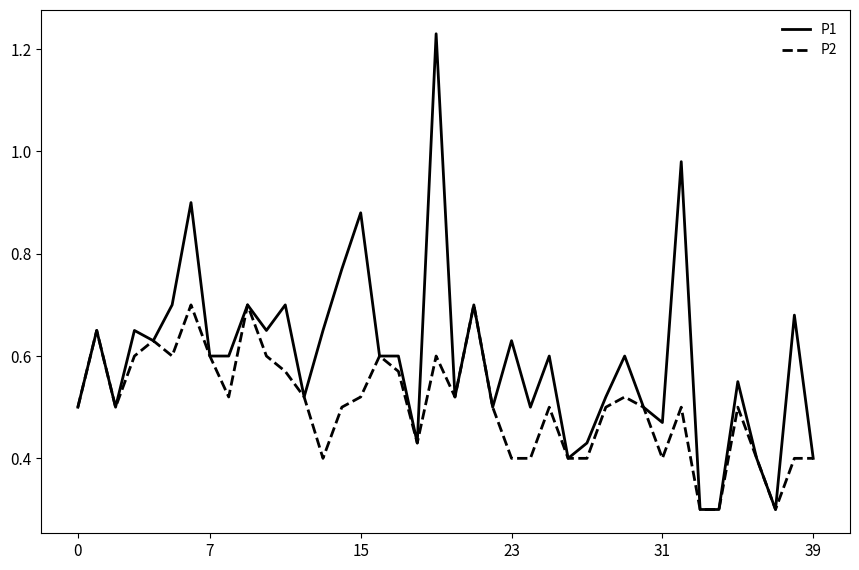

Which series has the largest total across all categories?

P1